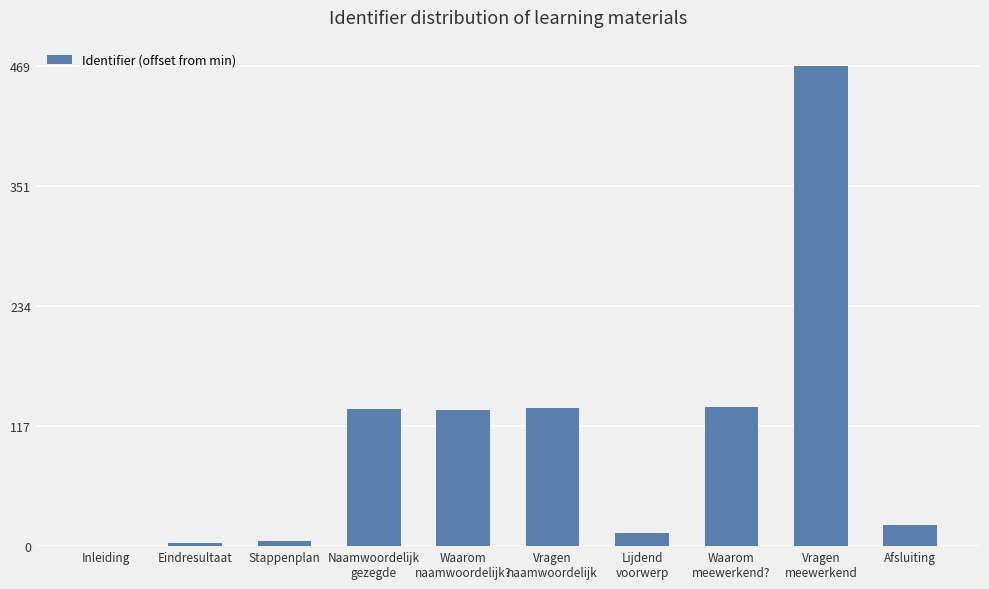

Which has a higher value, Afsluiting or Inleiding?

Afsluiting